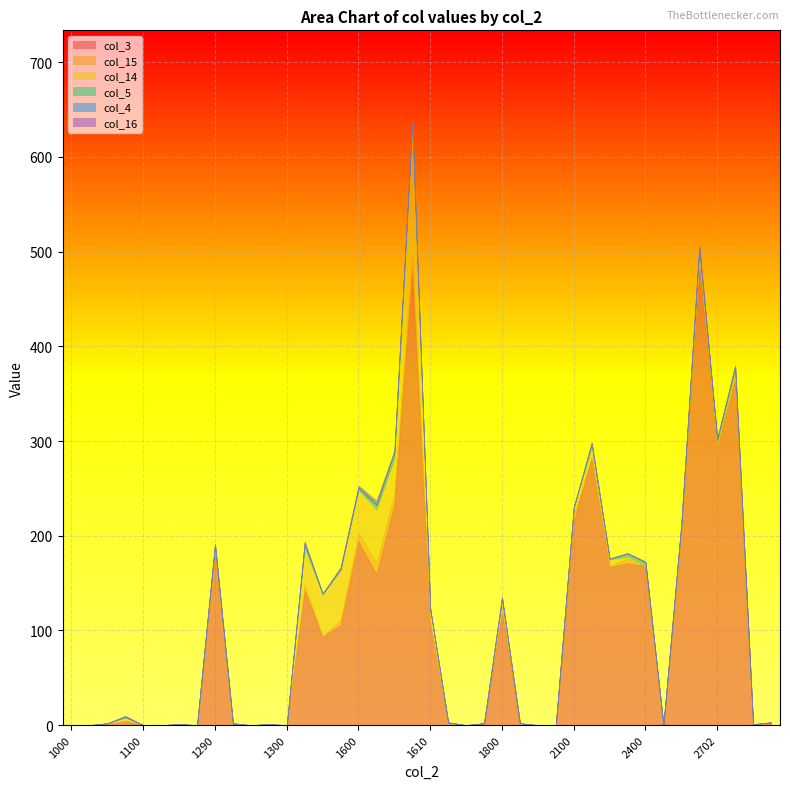

How many col_16 values are between 0 and 1?

36